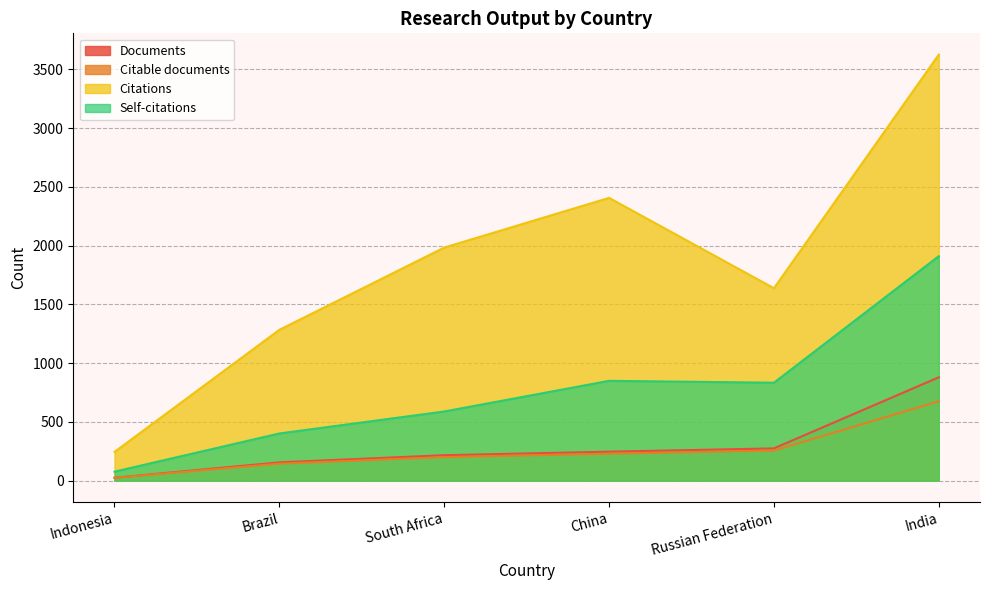

Count the number of categories in the chart.

6